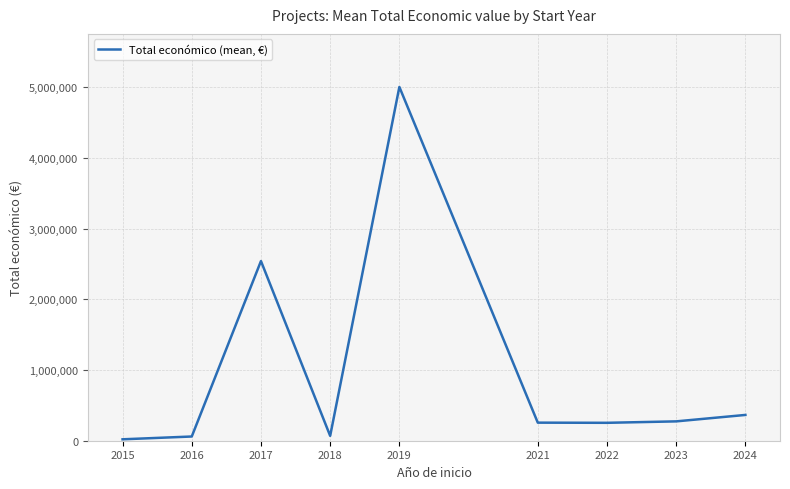

How many distinct data groups are displayed?

1